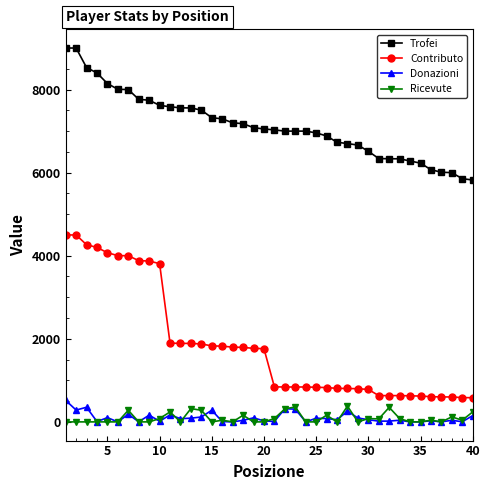

True or false: Donazioni and Ricevute cross at least once.

True